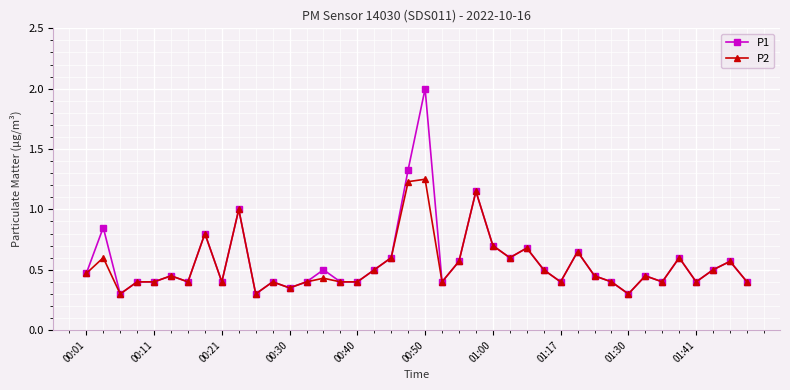

Rank the series by their maximum value, from lowest to highest.

P2, P1